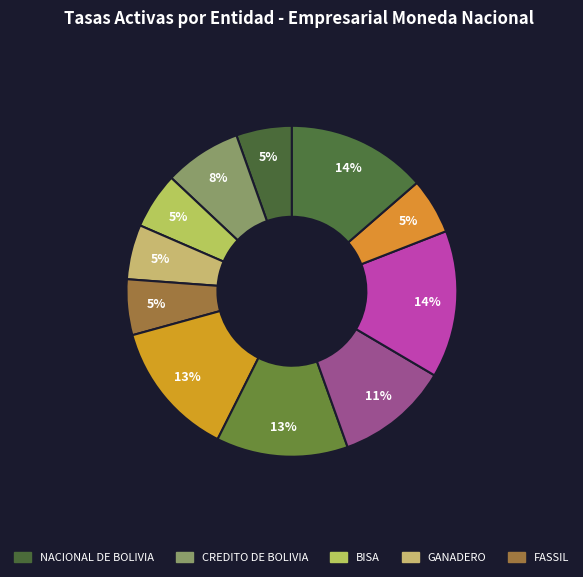

How many segments does this pie chart have?

11